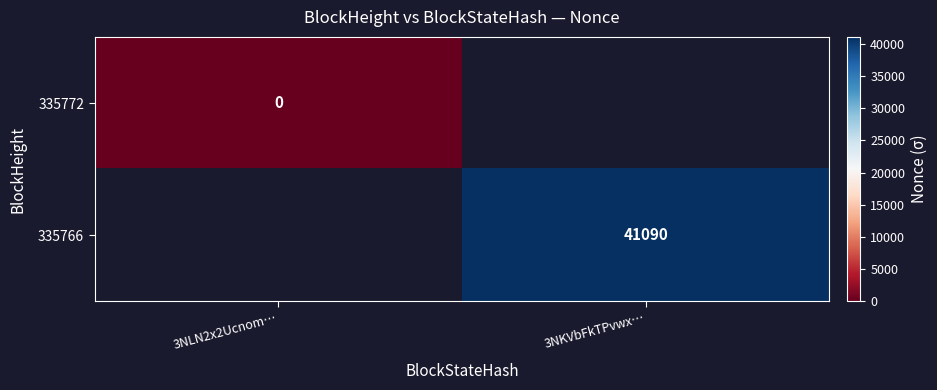

Which label corresponds to the largest value in the chart?

3NKVbFkTPvwx…